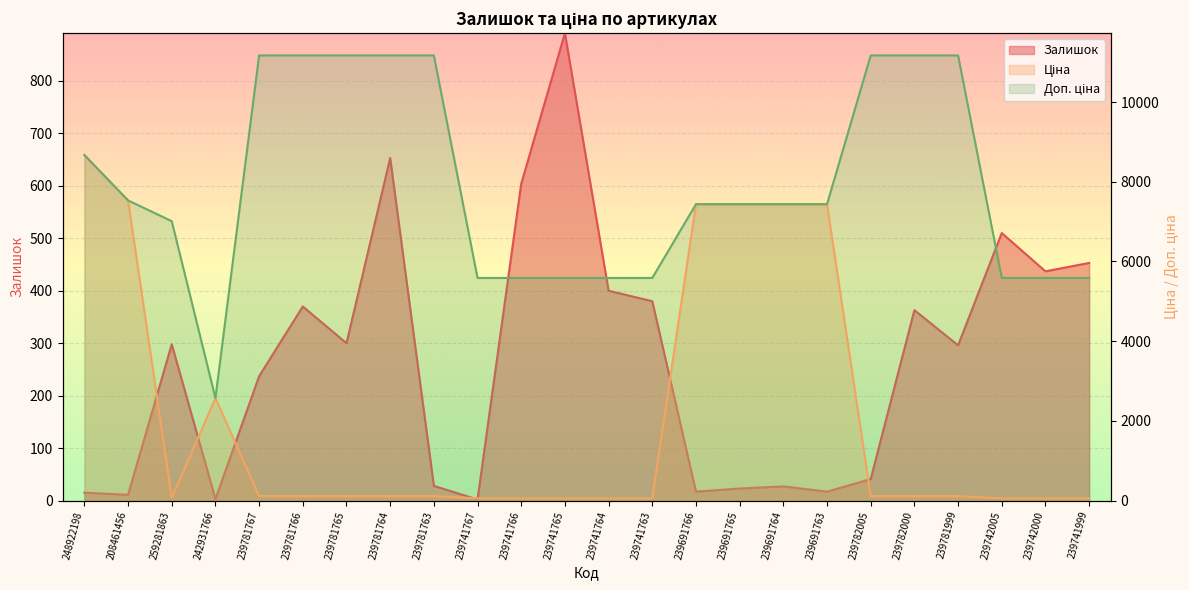

Between 239781999 and 239691765, which is larger?

239781999